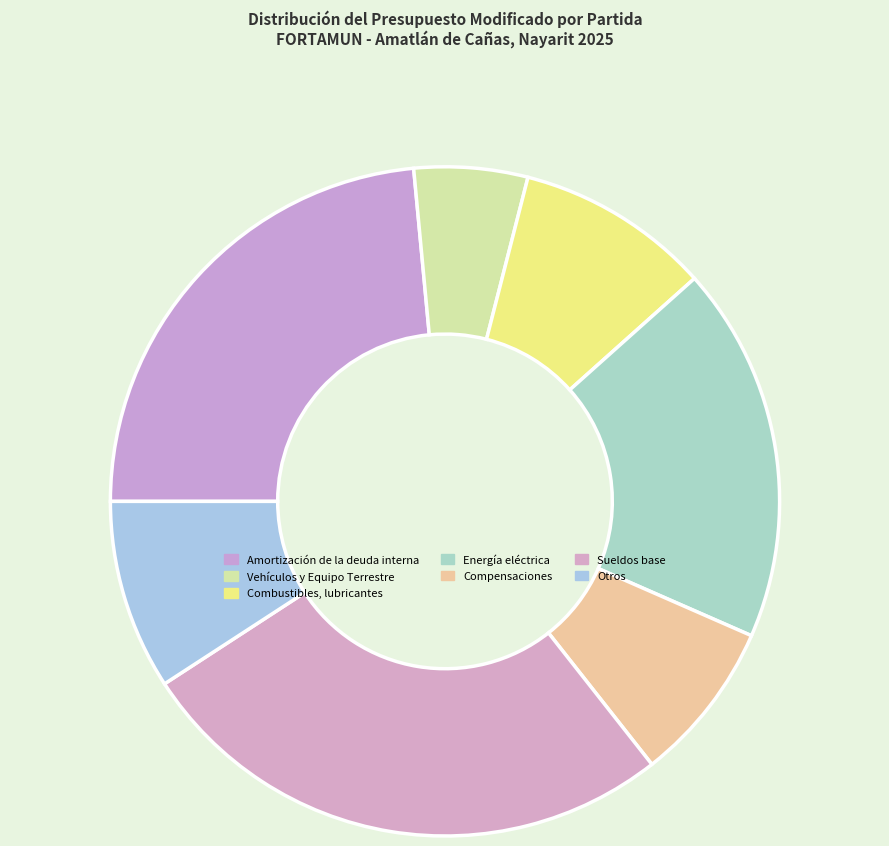

How many segments does this pie chart have?

7